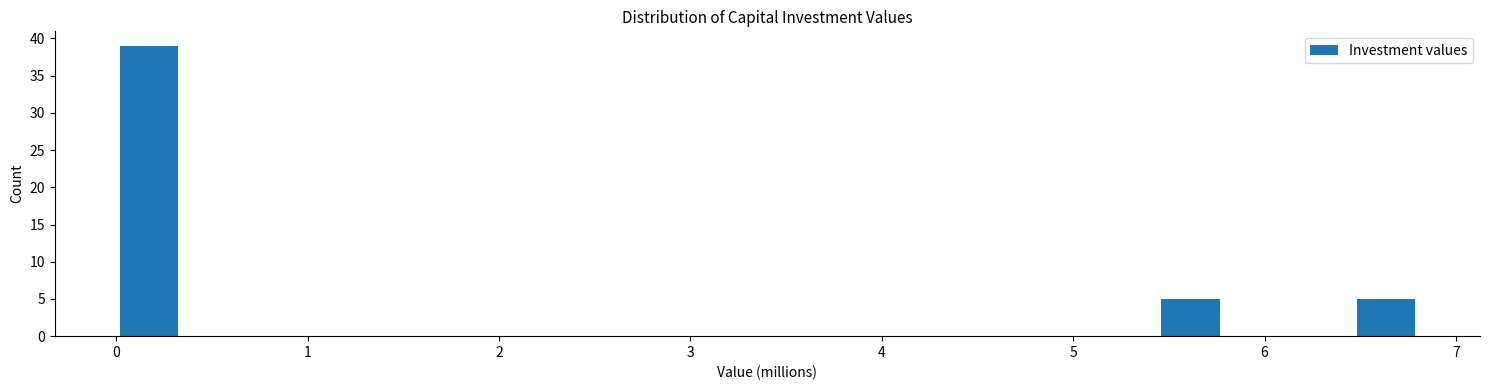

Around what value on the x-axis is the tallest bar? Give the approximate position of its centre, as read against the axis.

0.2